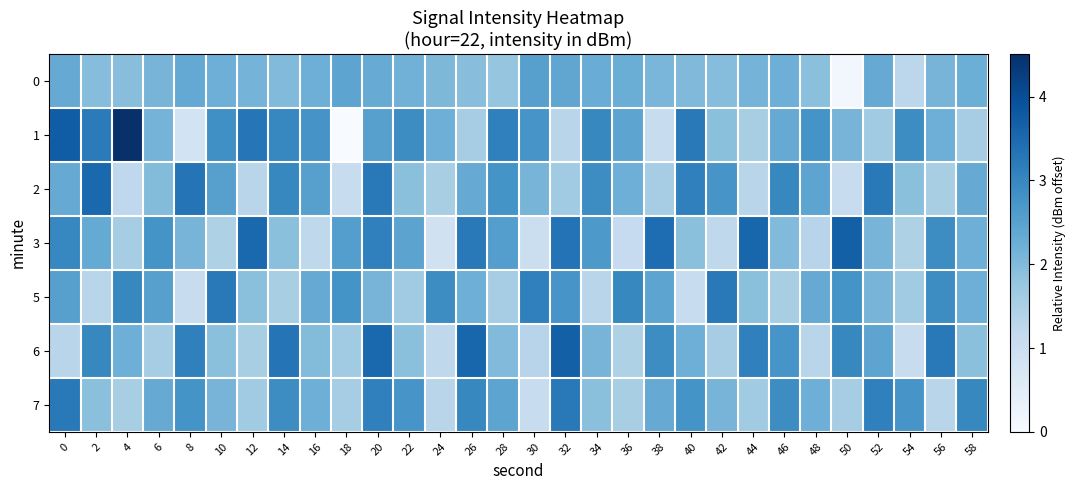

At which category is the sum across all series the highest?

20